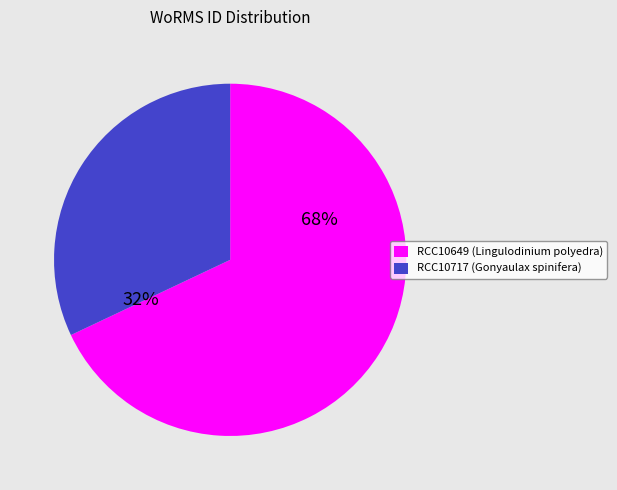

What is the largest slice in the pie chart?

RCC10649